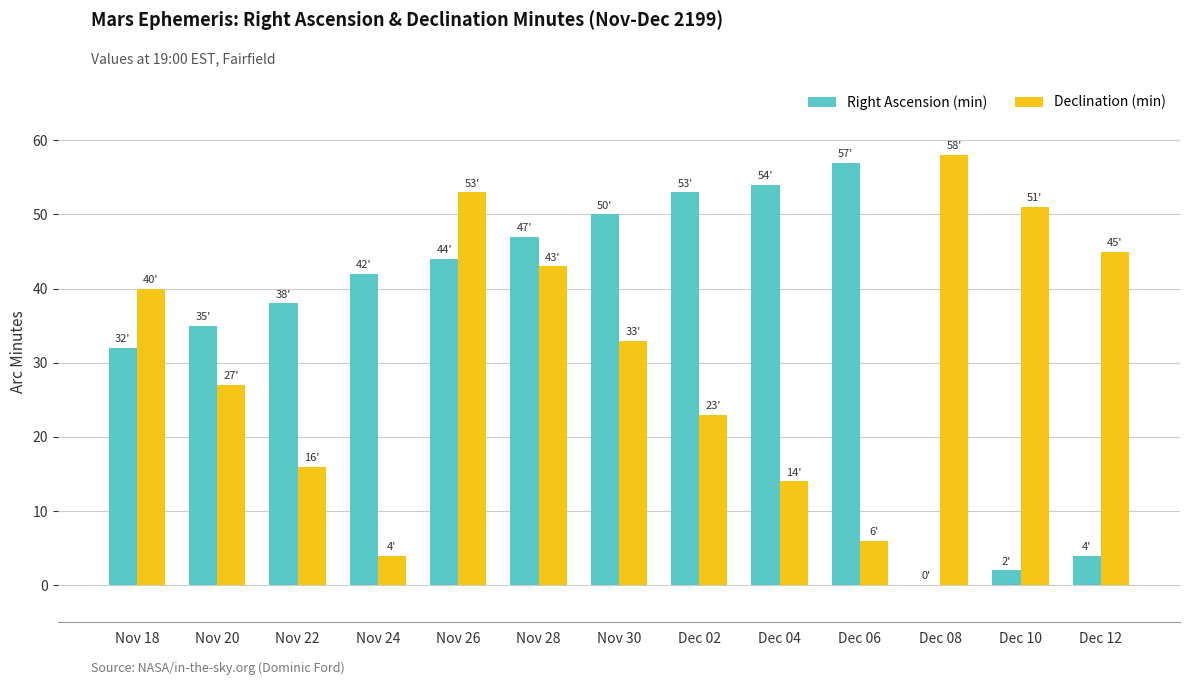

Is it true that Declination (min) equals 56 at Nov 18?

False